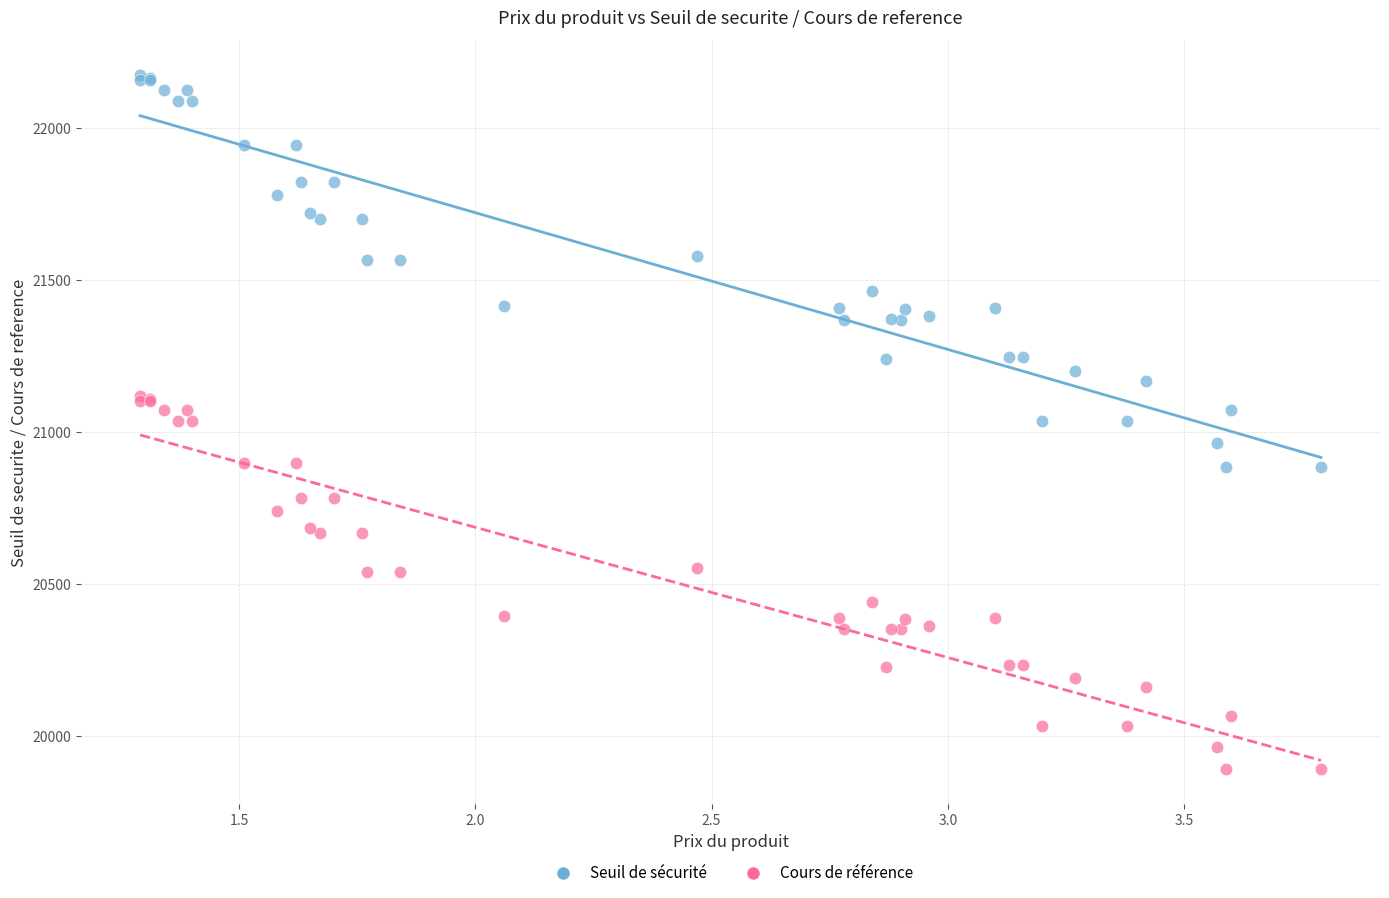

Which series contains the lowest Y value?

Cours de référence